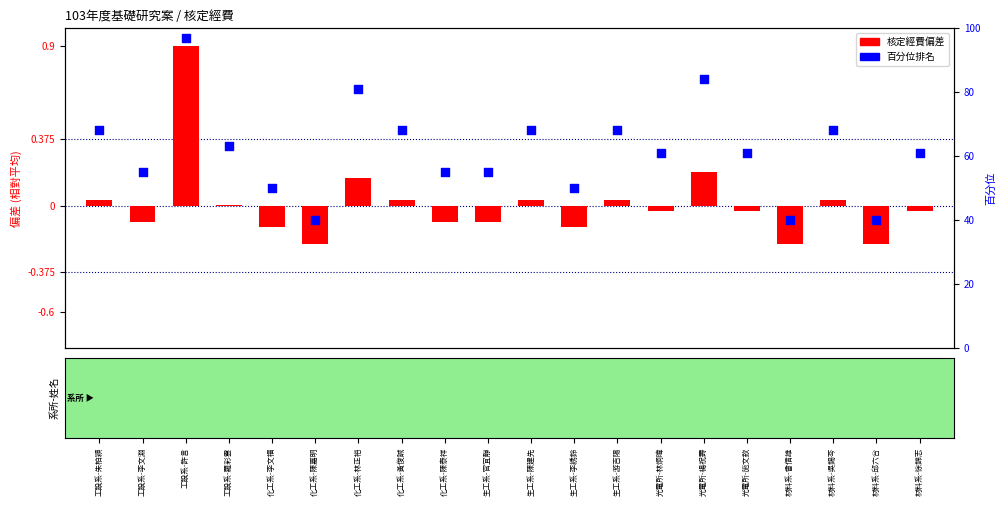

What is the ratio of the value at 生工系-陳建先 to the value at 生工系-李綉鈴?

1.4